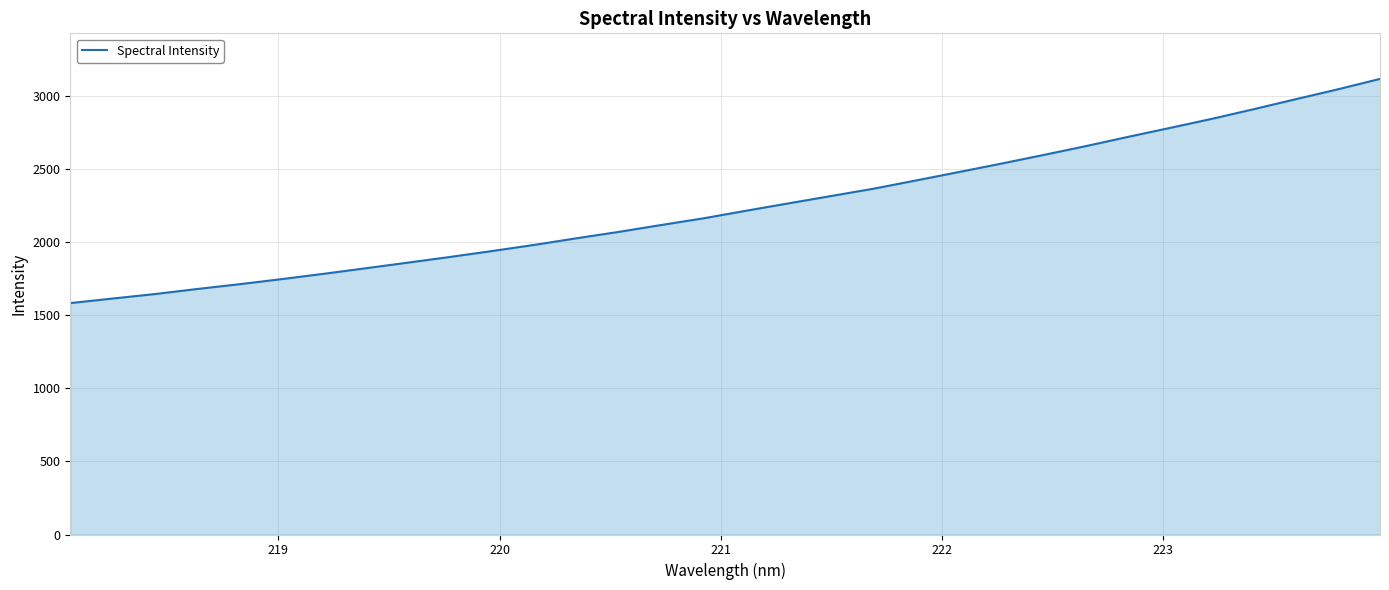

What is the maximum value shown in the chart?

3115.9